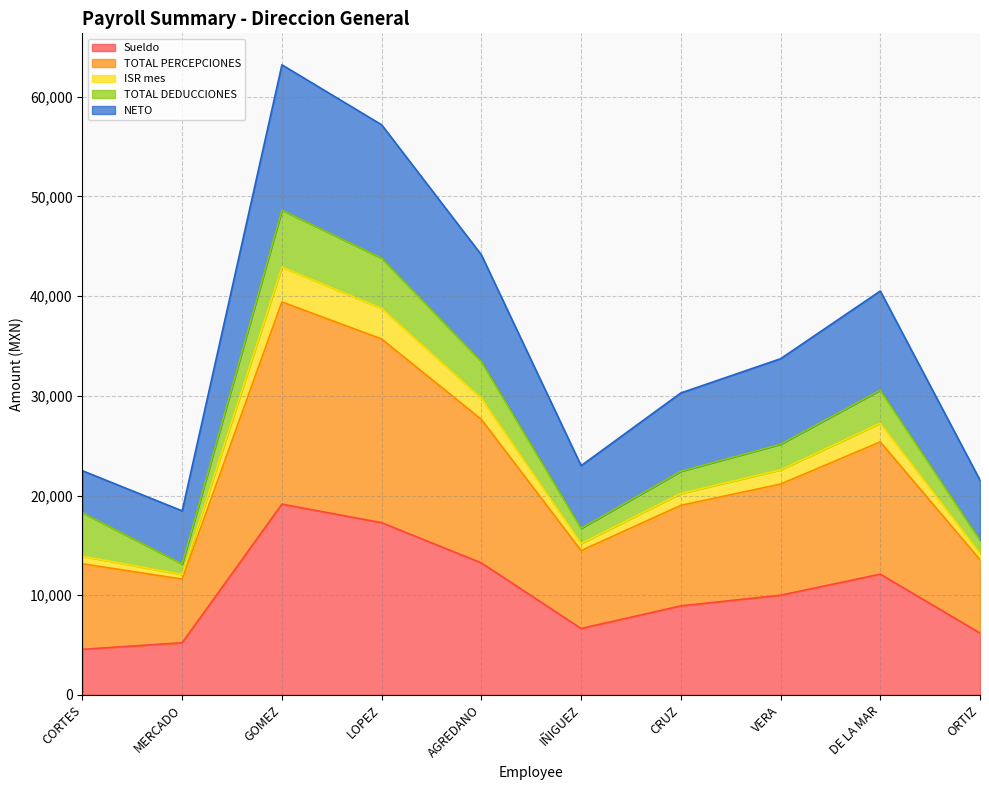

What is the maximum value for Sueldo?

19132.5